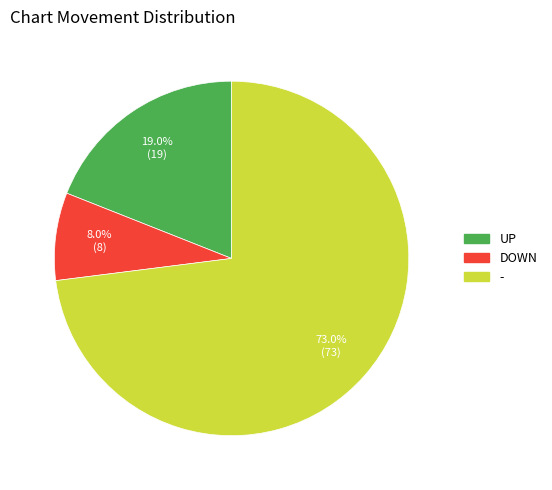

Does any single category account for the majority?

Yes